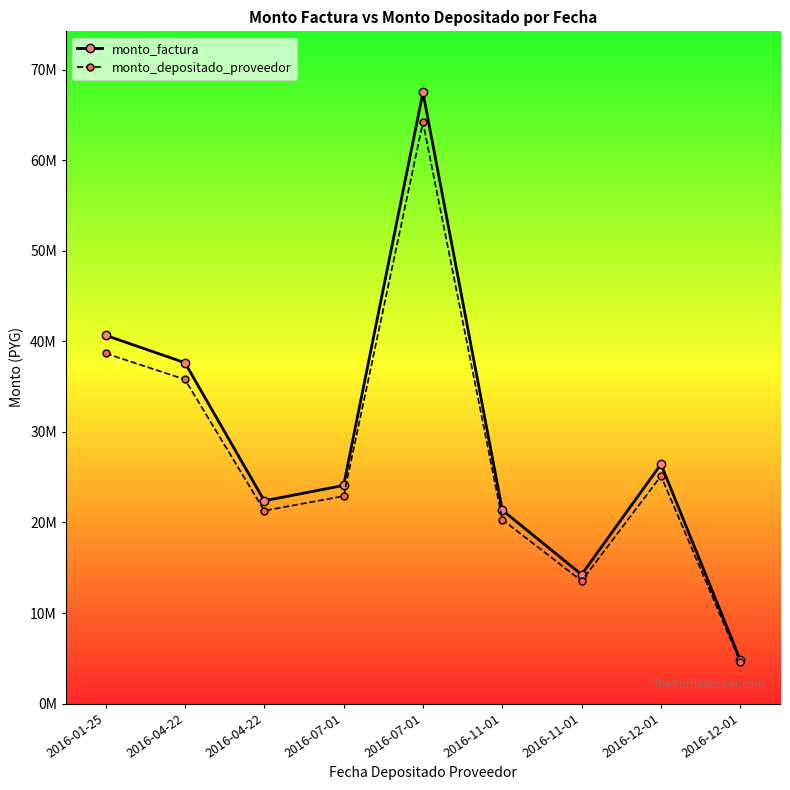

At which category is the sum across all series the highest?

2016-07-01